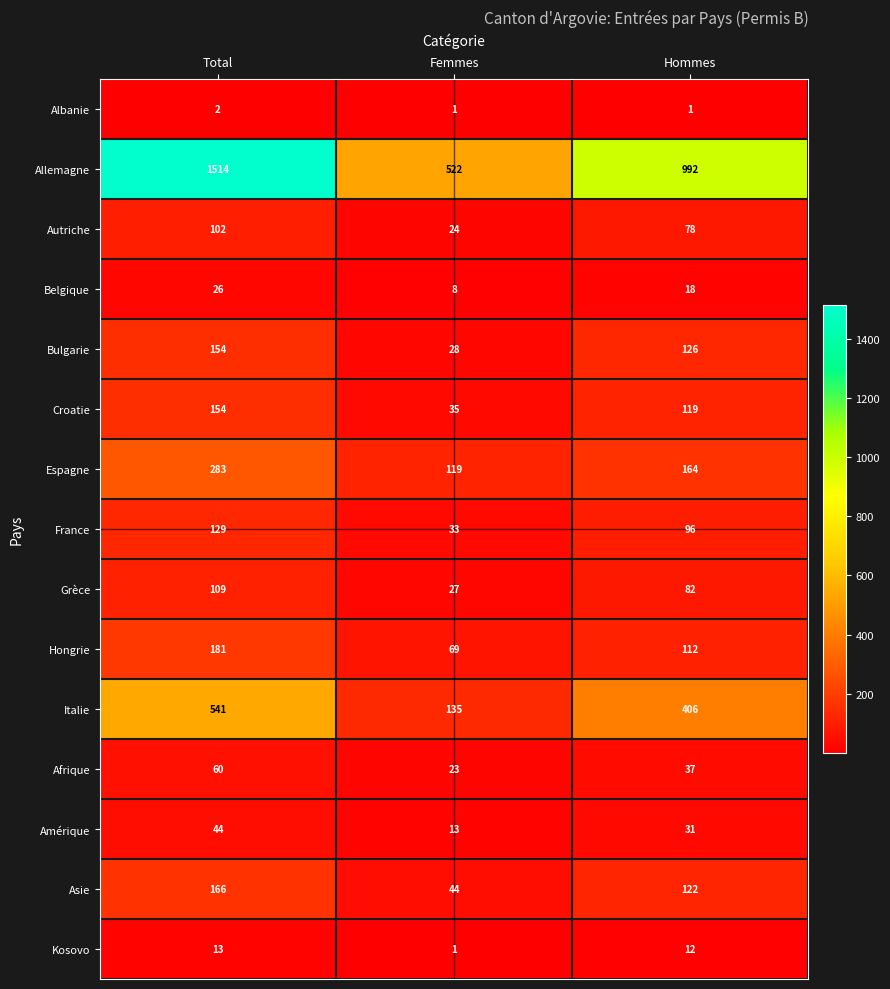

True or false: Kosovo has a value of 16 at Hommes.

False